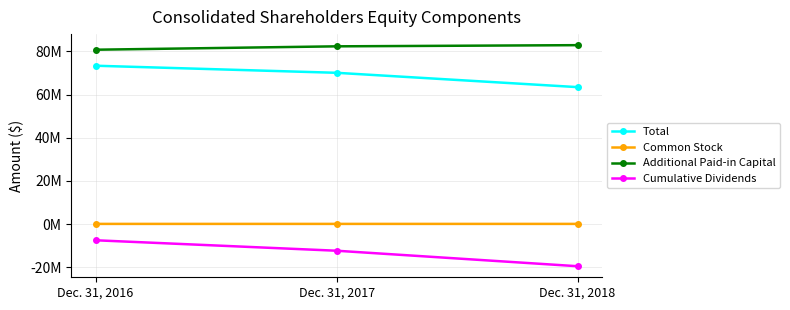

Rank the categories by Common Stock value from highest to lowest.

Dec. 31, 2018, Dec. 31, 2017, Dec. 31, 2016